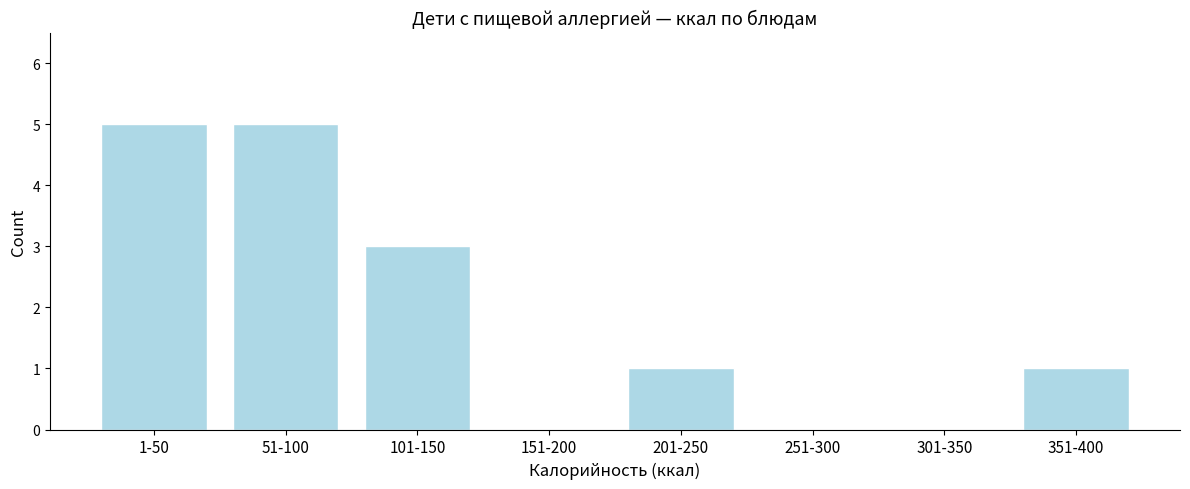

Reading right to left, extract all data points from this chart.

351-400=1	301-350=0	251-300=0	201-250=1	151-200=0	101-150=3	51-100=5	1-50=5